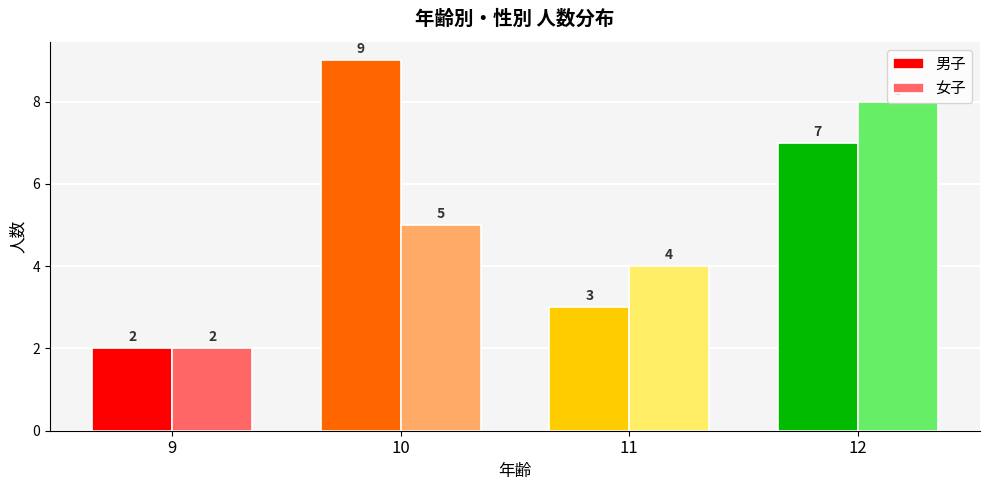

List the labels in order of 女子 value, smallest first.

9, 11, 10, 12